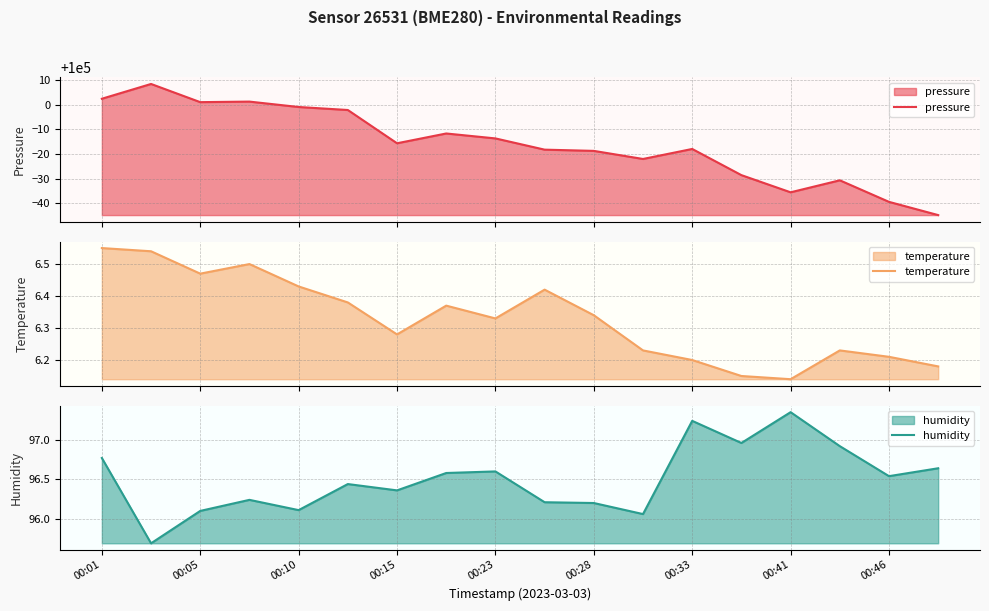

How many distinct data groups are displayed?

3